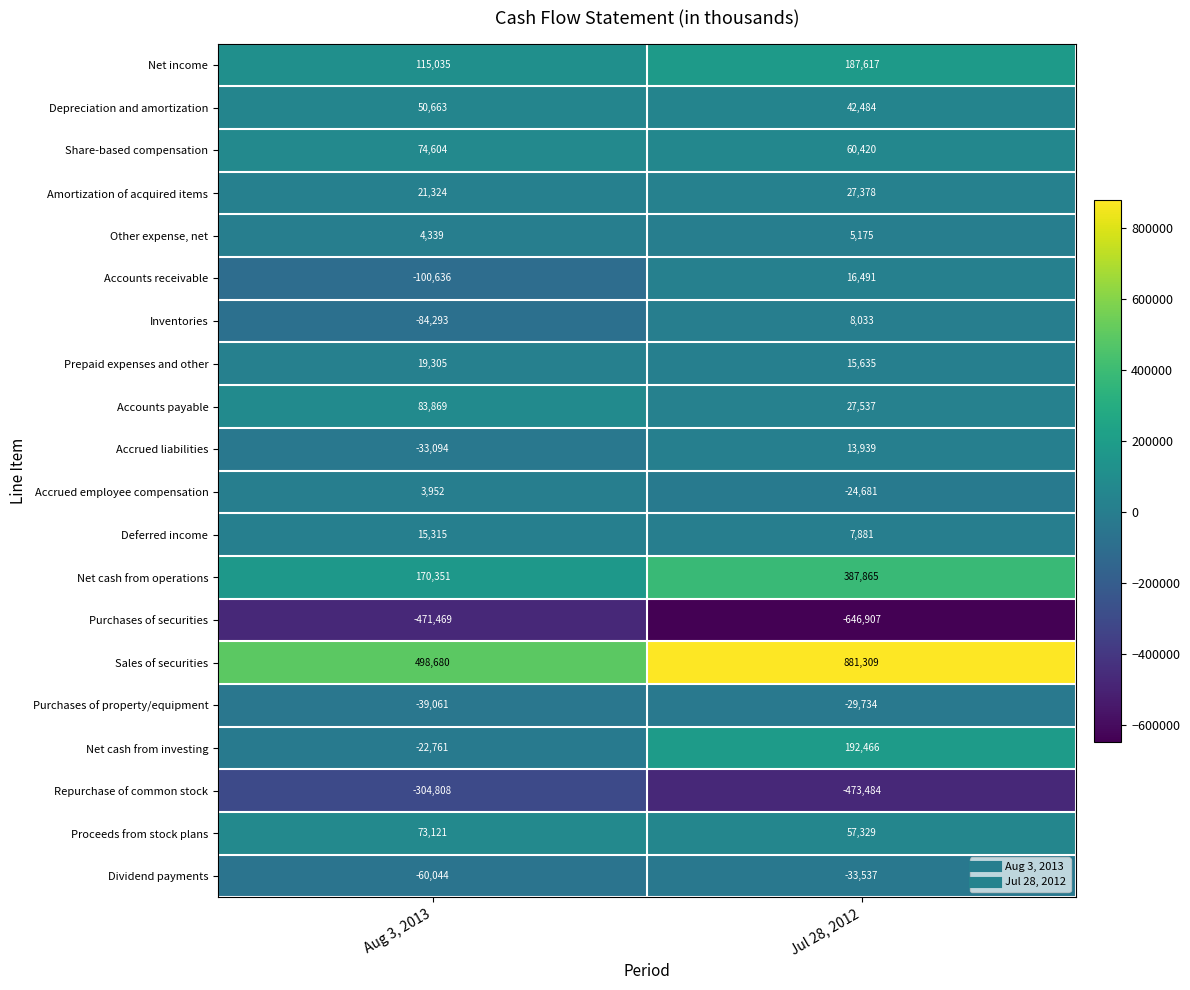

List the series in order of their peak value, highest first.

Sales of securities, Net cash from operations, Net cash from investing, Net income, Accounts payable, Share-based compensation, Proceeds from stock plans, Depreciation and amortization, Amortization of acquired items, Prepaid expenses and other, Accounts receivable, Deferred income, Accrued liabilities, Inventories, Other expense, net, Accrued employee compensation, Purchases of property/equipment, Dividend payments, Repurchase of common stock, Purchases of securities